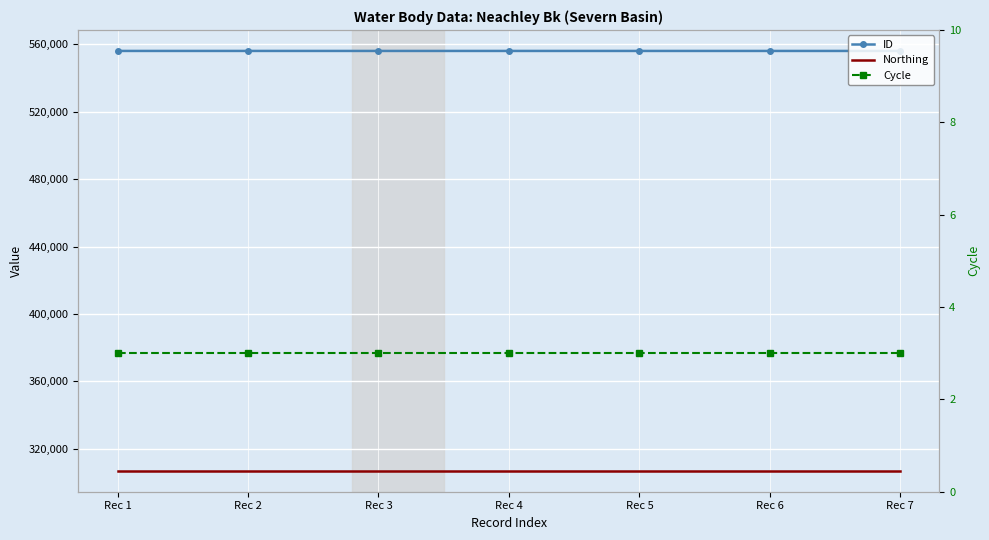

Which series has the largest total across all categories?

ID